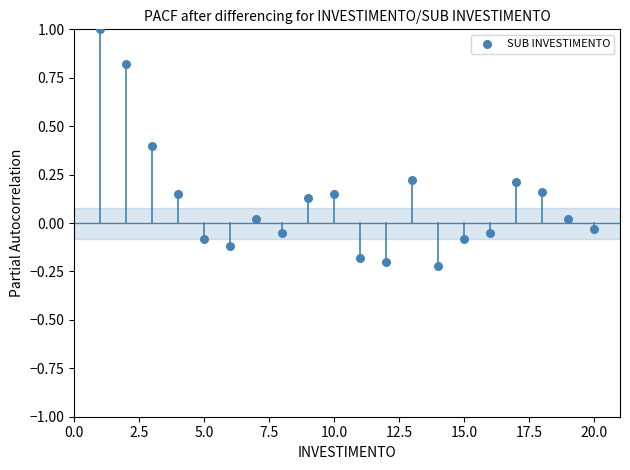

What is the range of X values (max minus min)?

19.0